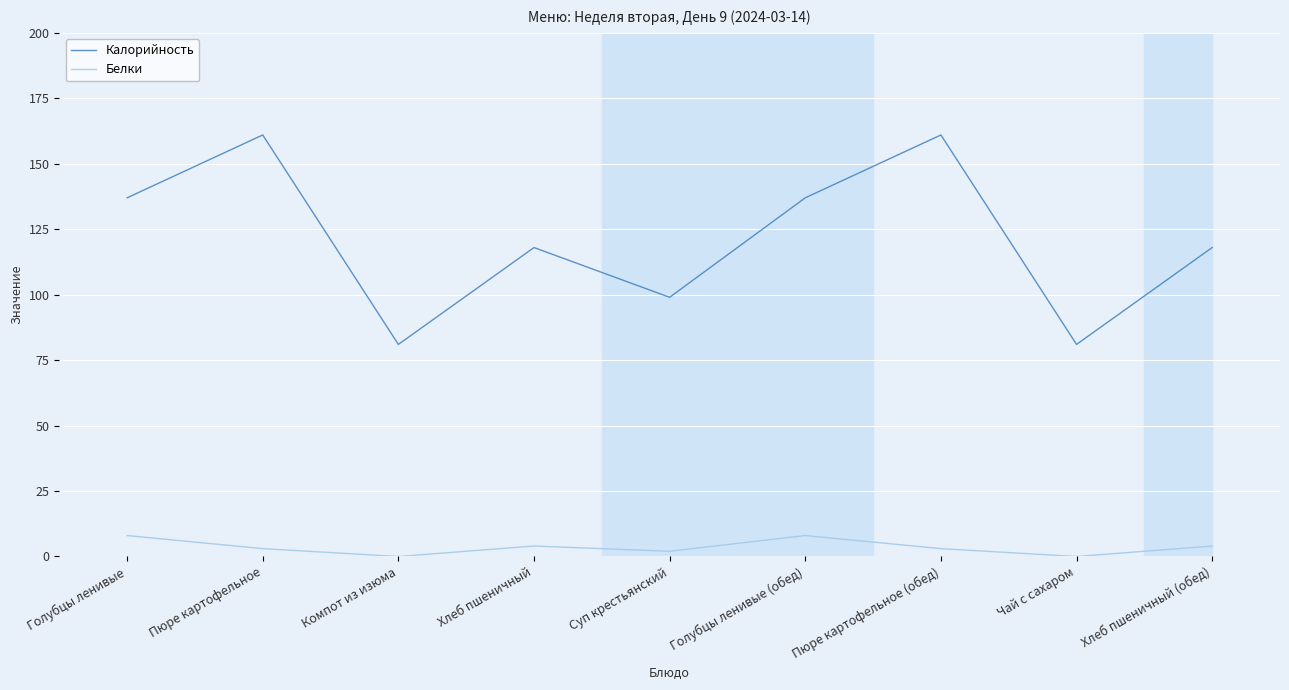

What is the difference between the Калорийность values at Пюре картофельное and Голубцы ленивые?

24